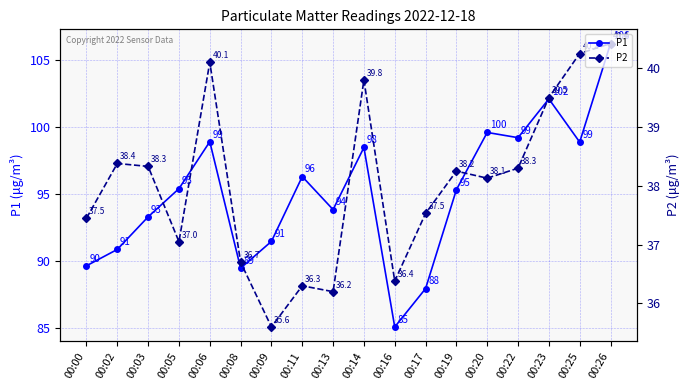

Rank the categories by P1 value from highest to lowest.

00:26, 00:23, 00:20, 00:22, 00:06, 00:25, 00:14, 00:11, 00:05, 00:19, 00:13, 00:03, 00:09, 00:02, 00:00, 00:08, 00:17, 00:16